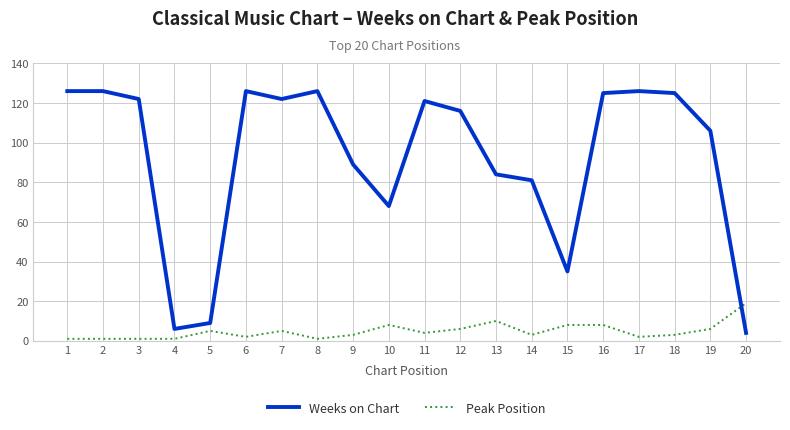

The Weeks on Chart series shows 6 at 4. True or false?

True